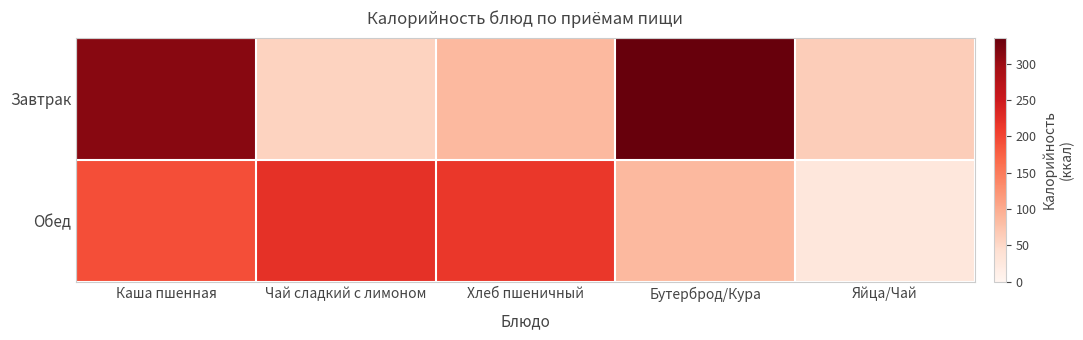

What is the greatest value displayed?

336